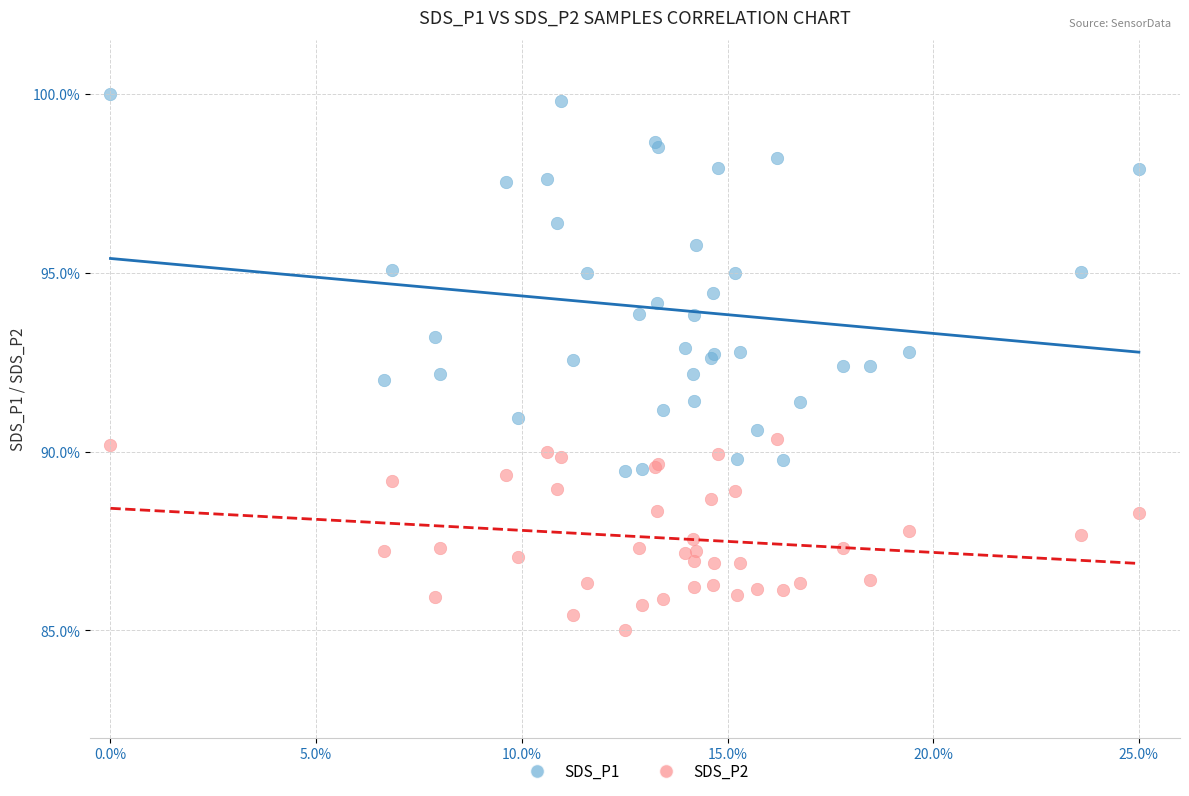

Which series reaches the minimum Y coordinate?

SDS_P2